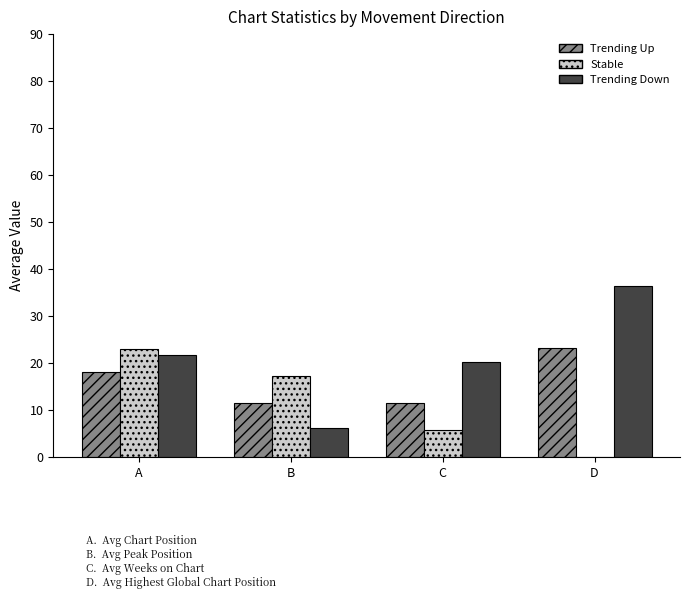

Which label corresponds to the largest value in the chart?

D